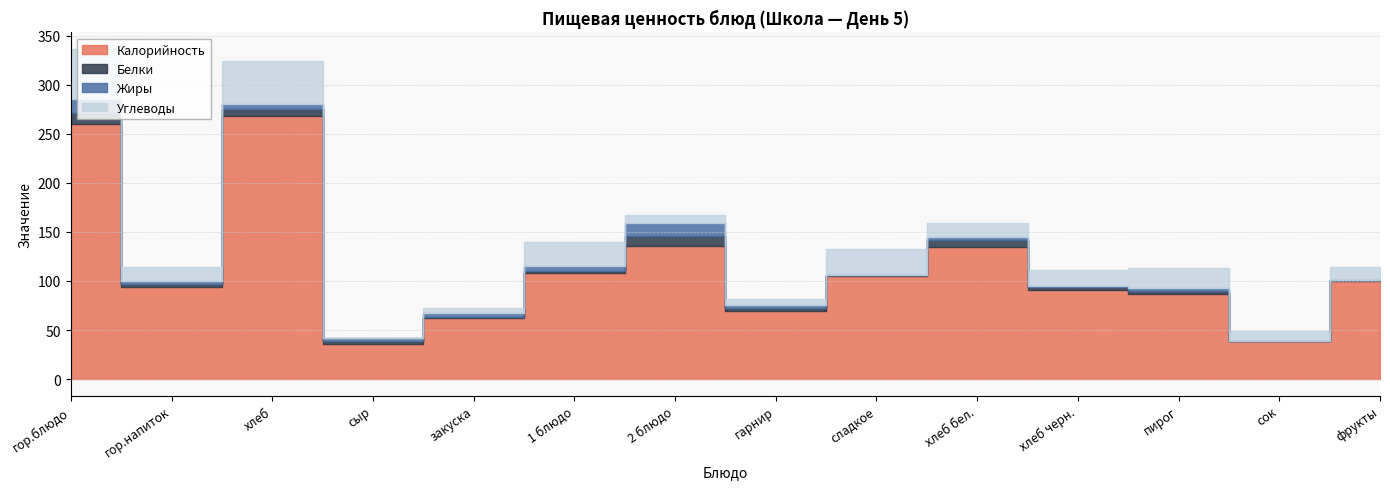

How many interior local peaks does the Калорийность series have?

3